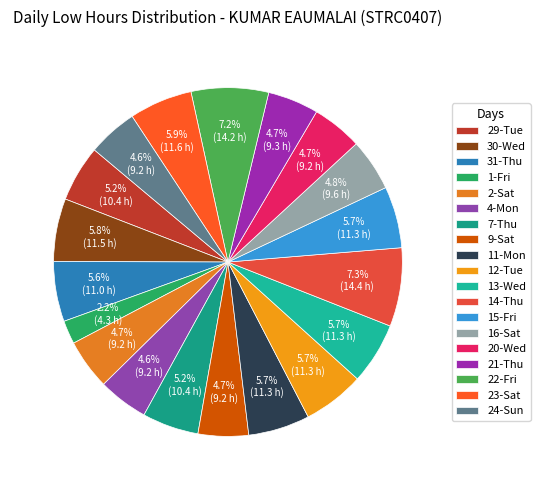

Rank the categories by value from highest to lowest.

14-Thu, 22-Fri, 23-Sat, 30-Wed, 13-Wed, 12-Tue, 15-Fri, 11-Mon, 31-Thu, 29-Tue, 7-Thu, 16-Sat, 21-Thu, 9-Sat, 20-Wed, 2-Sat, 4-Mon, 24-Sun, 1-Fri